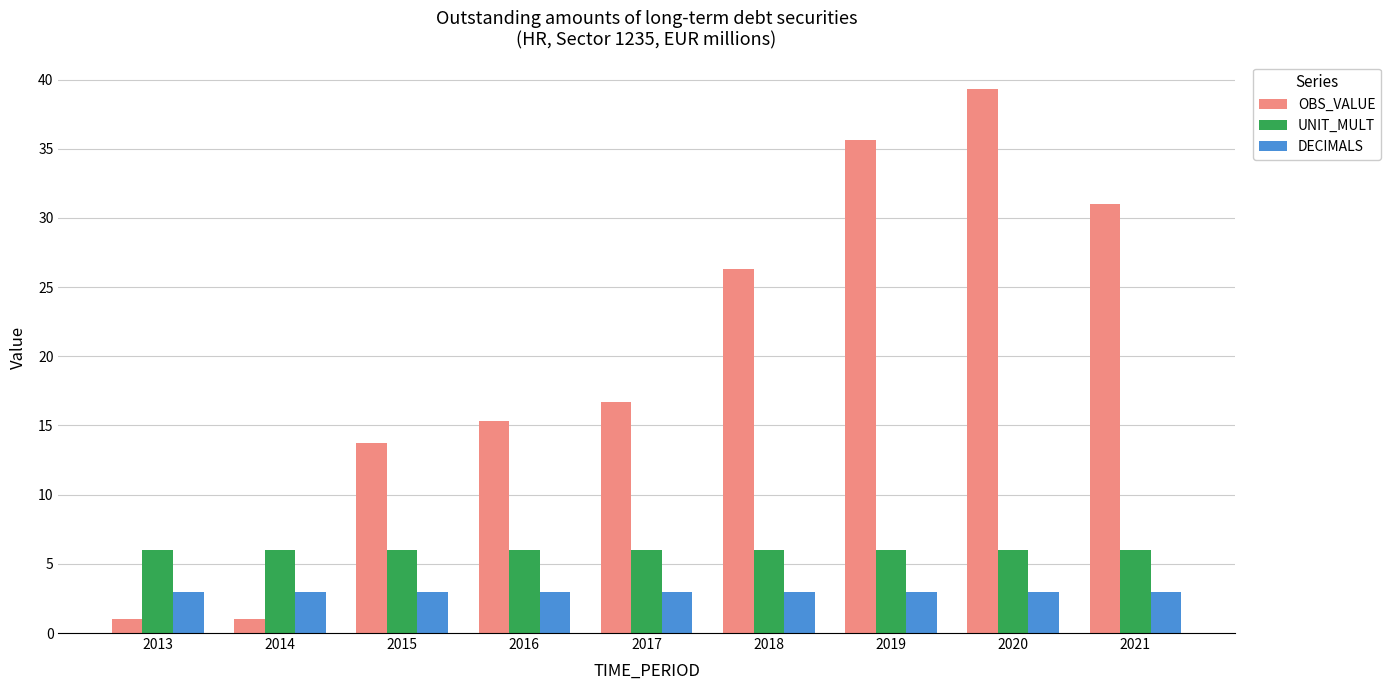

What is the sum of all UNIT_MULT values?

54.0